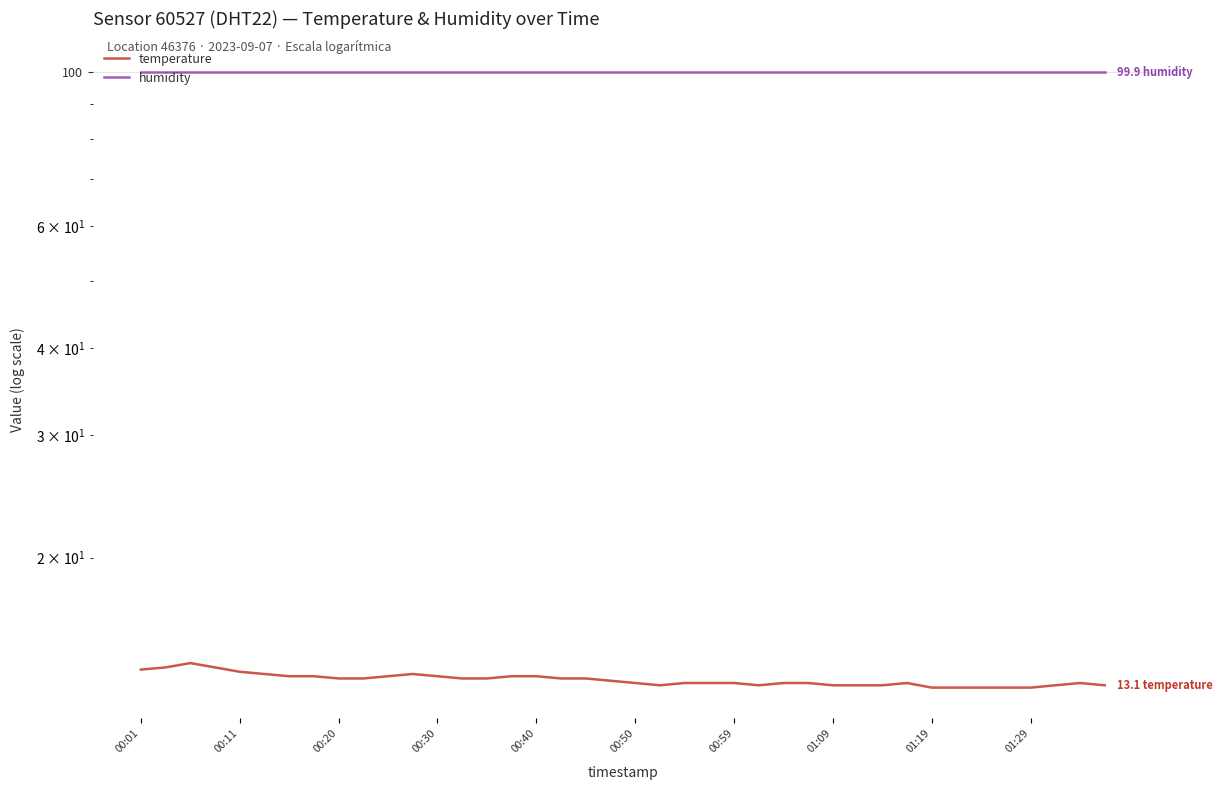

Rank the series by their average value, from highest to lowest.

humidity, temperature